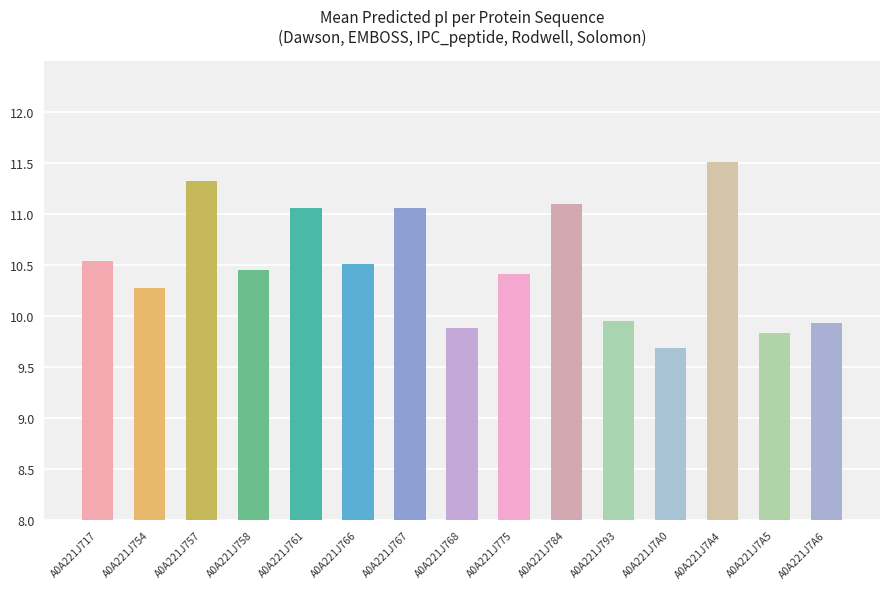

What position from the left is A0A221J717?

1